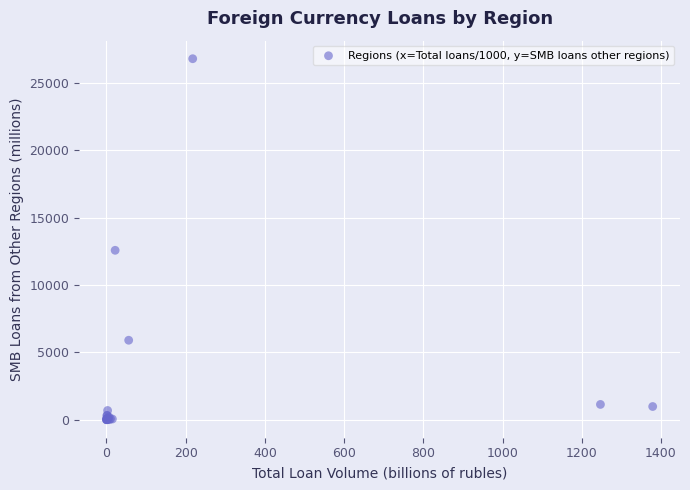

What Y value in the scatter plot is closest to 13398?

12574